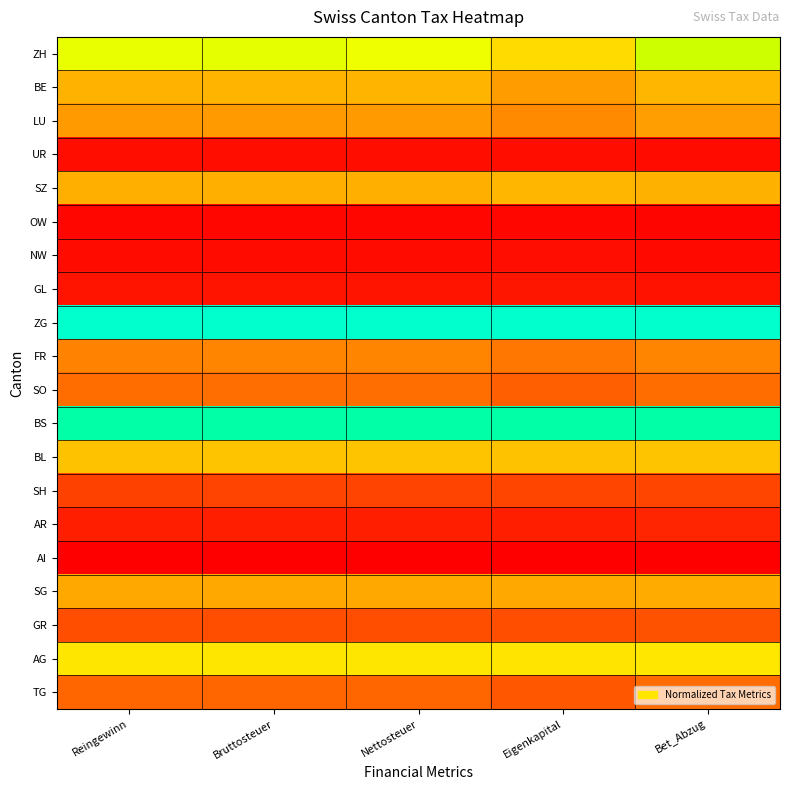

What is the difference between the highest and lowest values at Bruttosteuer?

1.0